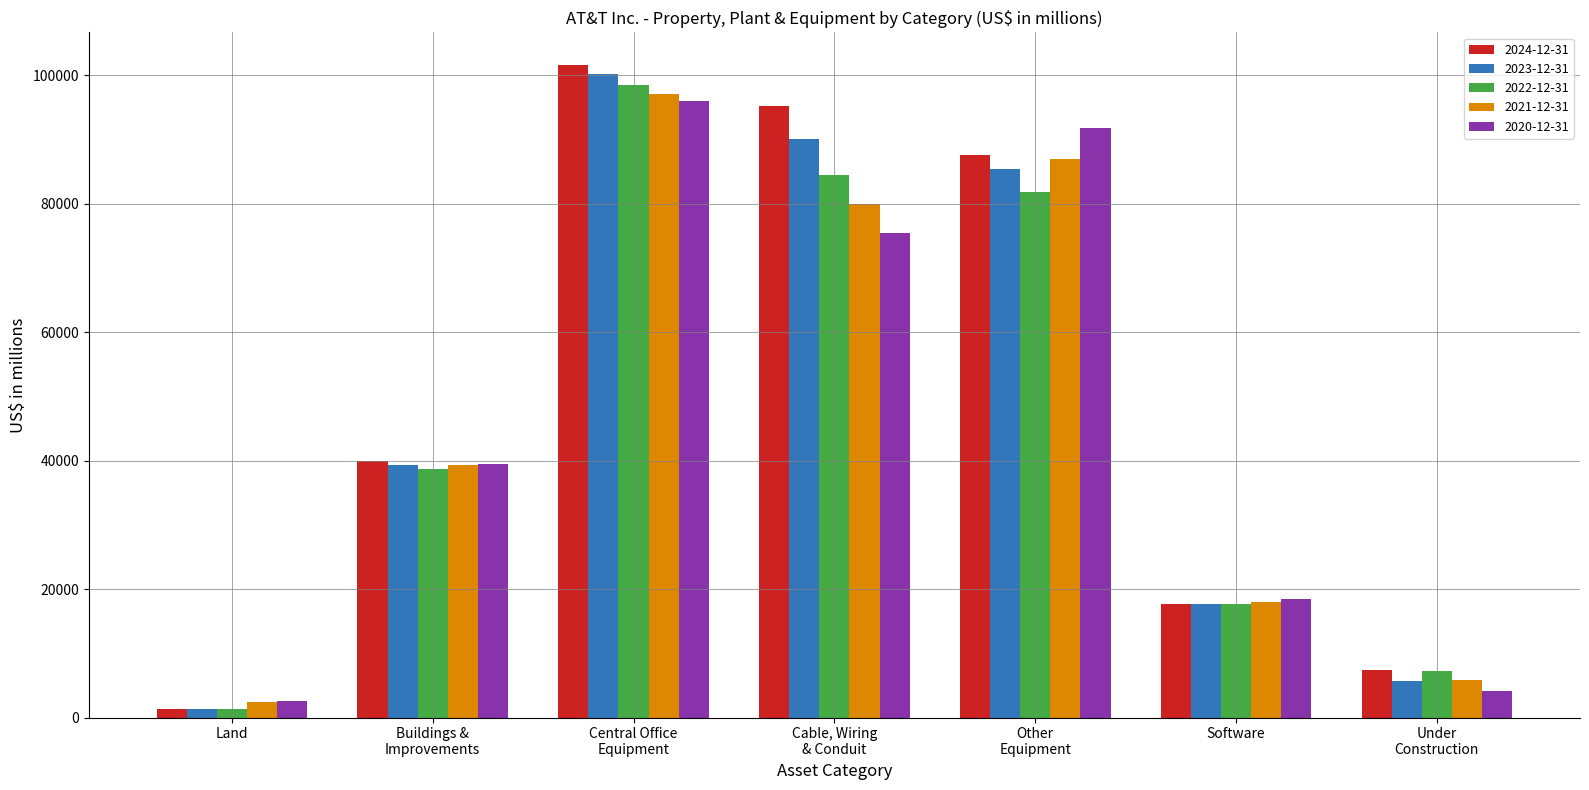

At which category is the sum across all series the highest?

Central Office
Equipment